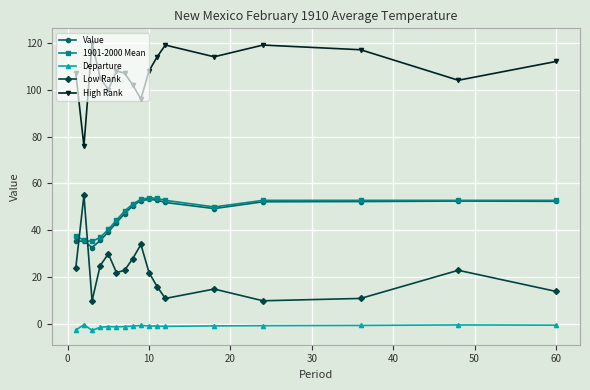

What is the value of the Value point at the 7th from the left?

47.2